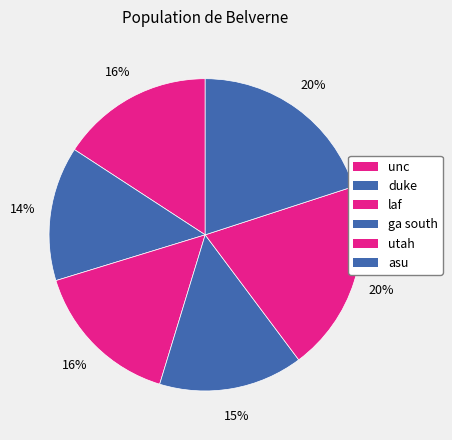

What percentage do duke and unc together represent?

29.7%